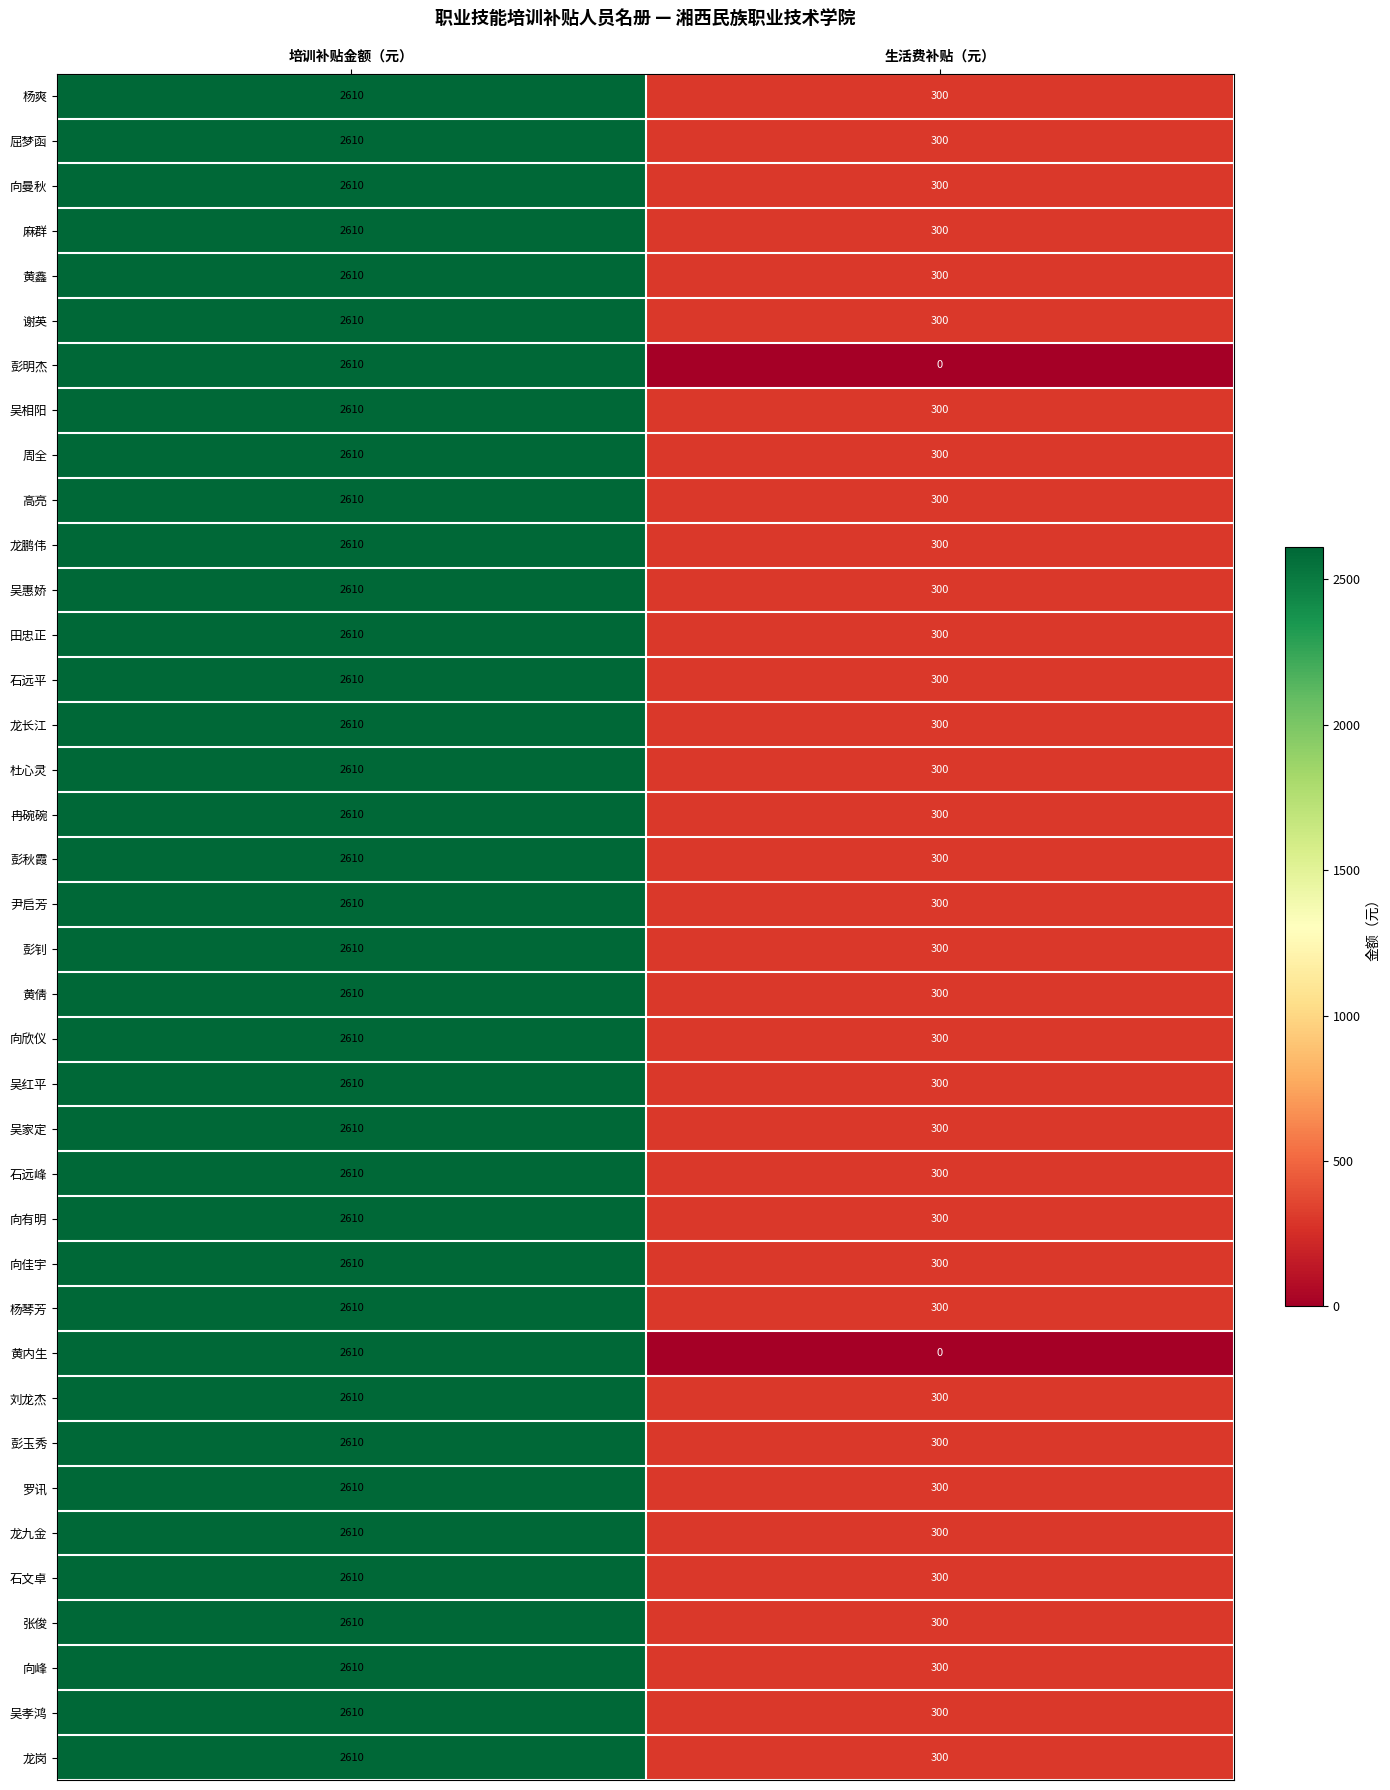

Rank the categories by 石远平 value from highest to lowest.

培训补贴金额（元）, 生活费补贴（元）